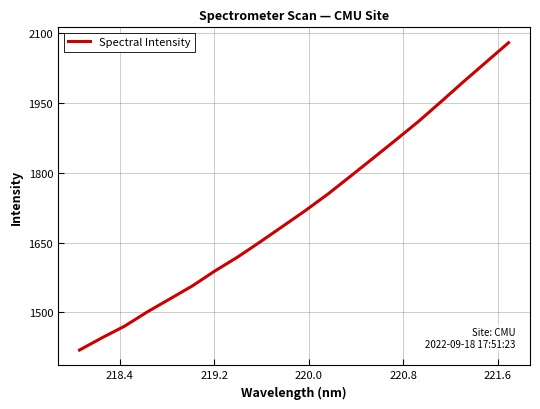

What is the maximum value shown in the chart?

2079.8